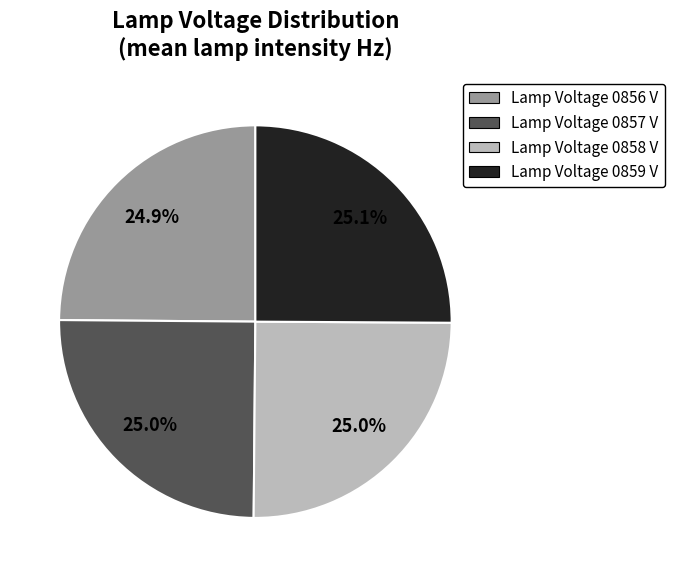

Is there any slice that represents more than half of the pie?

No